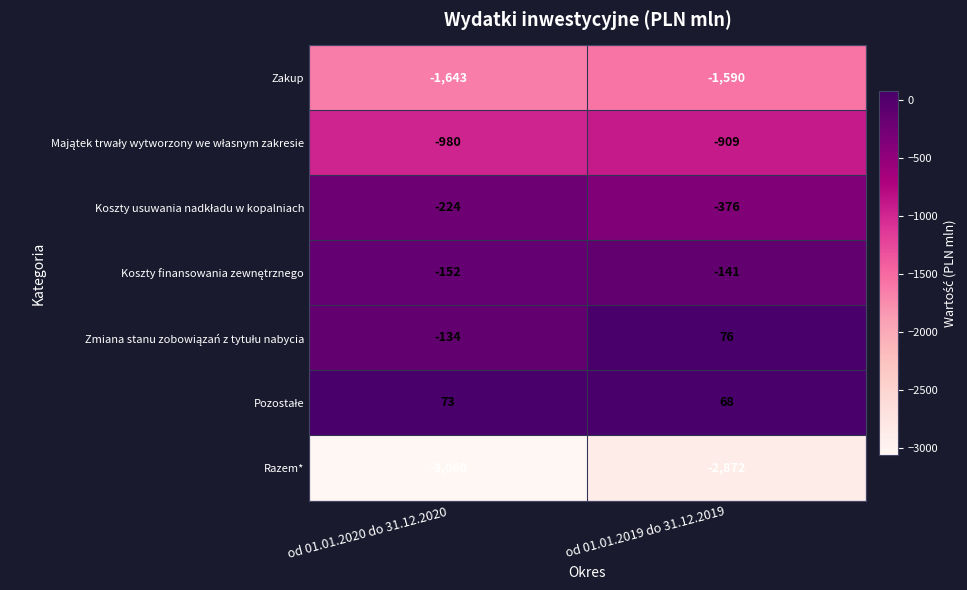

List the labels in order of Razem* value, smallest first.

od 01.01.2020 do 31.12.2020, od 01.01.2019 do 31.12.2019